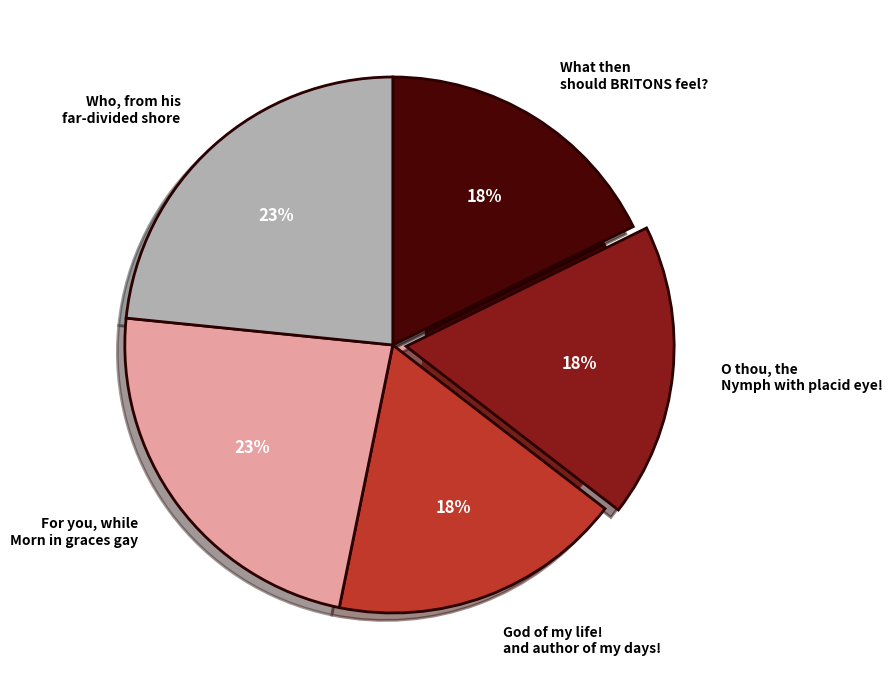

Rank the categories by value from highest to lowest.

Who, from his far-divided shore, For you, while Morn in graces gay, God of my life! and author of my days!, O thou, the Nymph with placid eye!, What then should BRITONS feel?